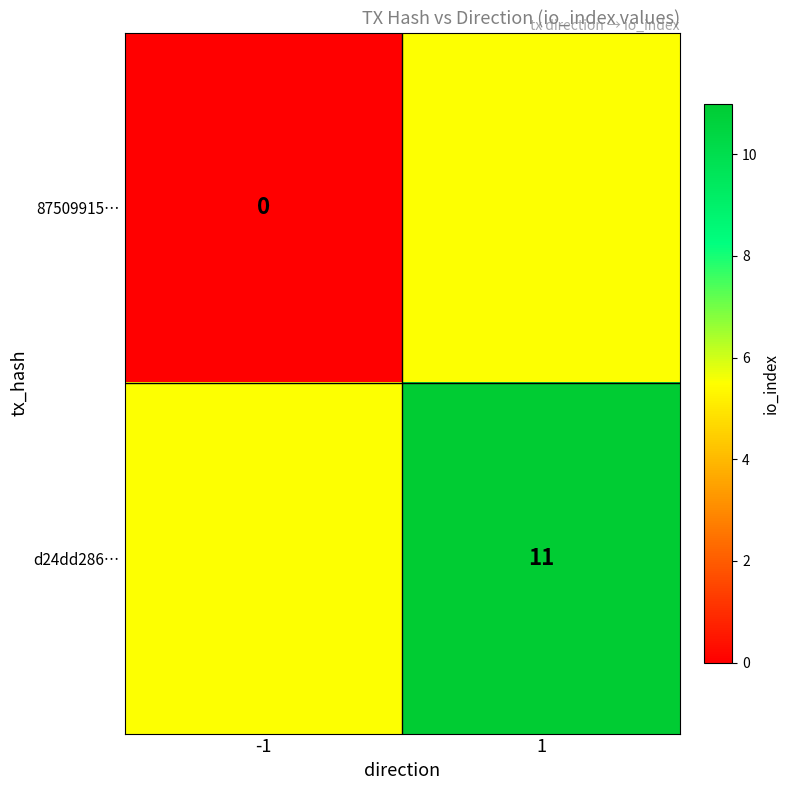

The value of d24dd286… at 1 is 11.0. True or false?

True